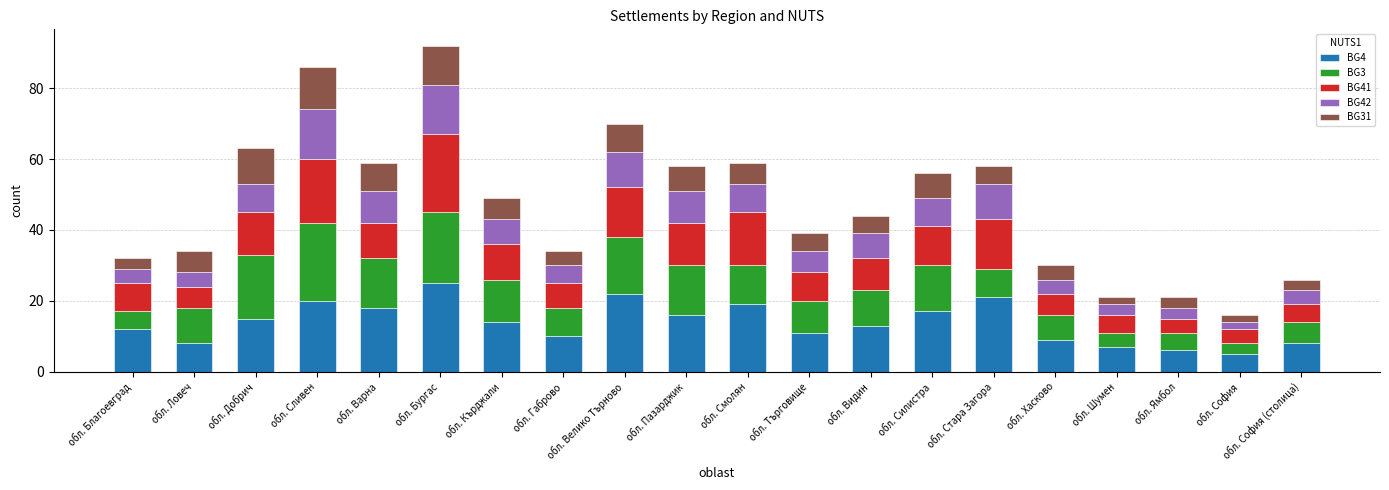

Is it true that BG4 equals 11 at обл. Търговище?

True